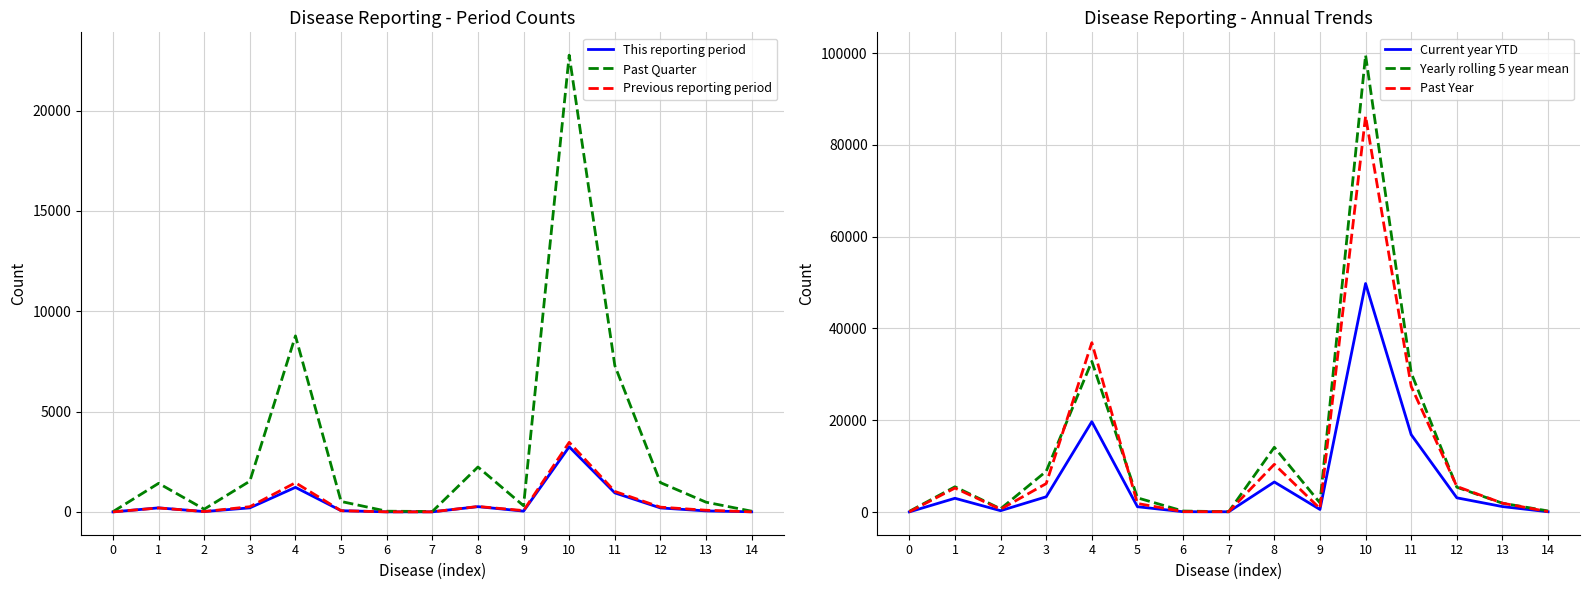

What is the value of the This reporting period point at the 3rd from the left?

19.0